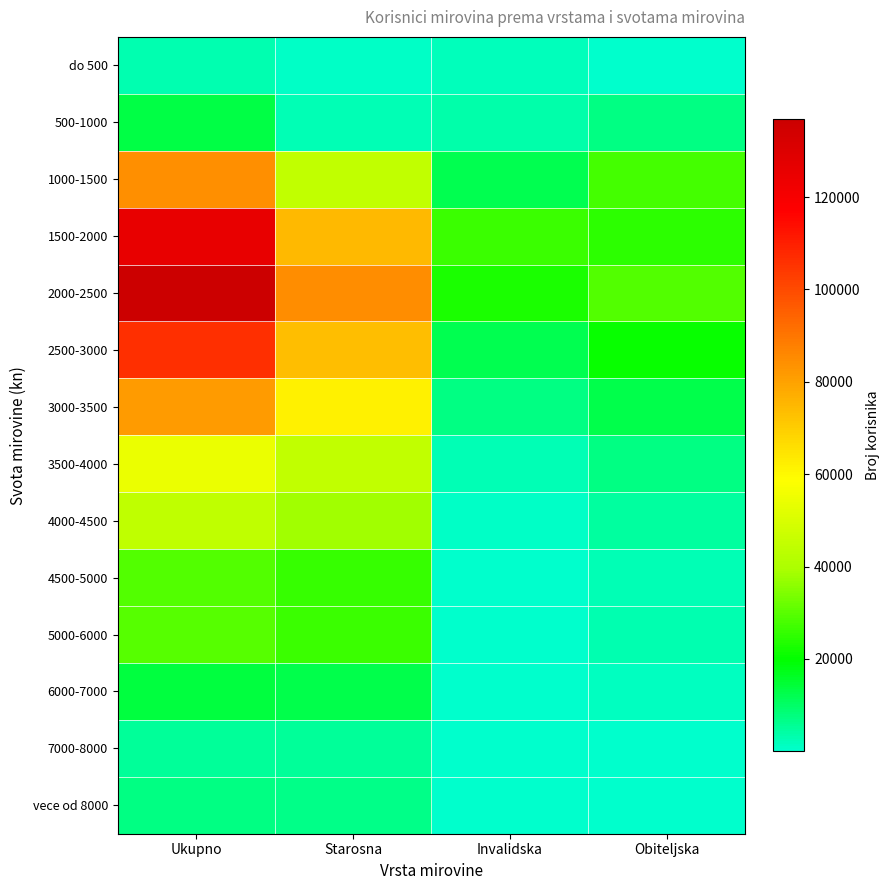

Reading left to right, what are all the values shown in this chart?

do 500: Ukupno=3155	Starosna=869	Invalidska=1743	Obiteljska=543
500-1000: Ukupno=12945	Starosna=2502	Invalidska=3474	Obiteljska=6969
1000-1500: Ukupno=84208	Starosna=44423	Invalidska=12076	Obiteljska=27709
1500-2000: Ukupno=125760	Starosna=74309	Invalidska=26627	Obiteljska=24824
2000-2500: Ukupno=136803	Starosna=84679	Invalidska=22815	Obiteljska=29309
2500-3000: Ukupno=106337	Starosna=73485	Invalidska=12289	Obiteljska=20563
3000-3500: Ukupno=81364	Starosna=61789	Invalidska=7104	Obiteljska=12471
3500-4000: Ukupno=54267	Starosna=44804	Invalidska=2412	Obiteljska=7051
4000-4500: Ukupno=44100	Starosna=38375	Invalidska=977	Obiteljska=4748
4500-5000: Ukupno=29076	Starosna=26191	Invalidska=377	Obiteljska=2508
5000-6000: Ukupno=29615	Starosna=26450	Invalidska=412	Obiteljska=2753
6000-7000: Ukupno=13757	Starosna=12375	Invalidska=155	Obiteljska=1227
7000-8000: Ukupno=5321	Starosna=4989	Invalidska=41	Obiteljska=291
vece od 8000: Ukupno=7107	Starosna=6933	Invalidska=19	Obiteljska=155